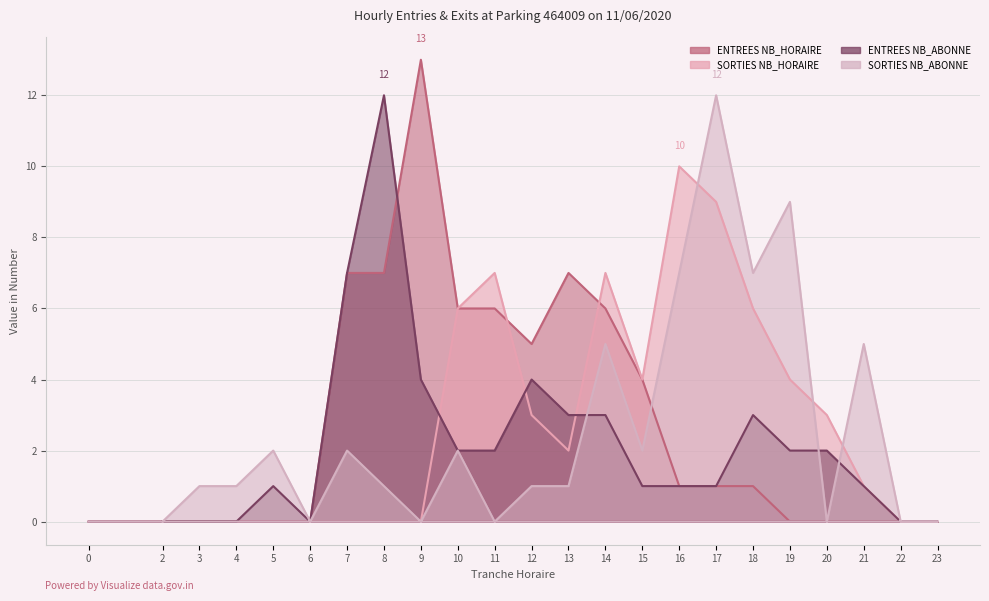

List the labels in order of SORTIES NB_HORAIRE value, largest first.

16, 17, 11, 14, 10, 18, 15, 19, 12, 20, 13, 21, 2, 3, 4, 5, 6, 7, 8, 9, 22, 23, 0